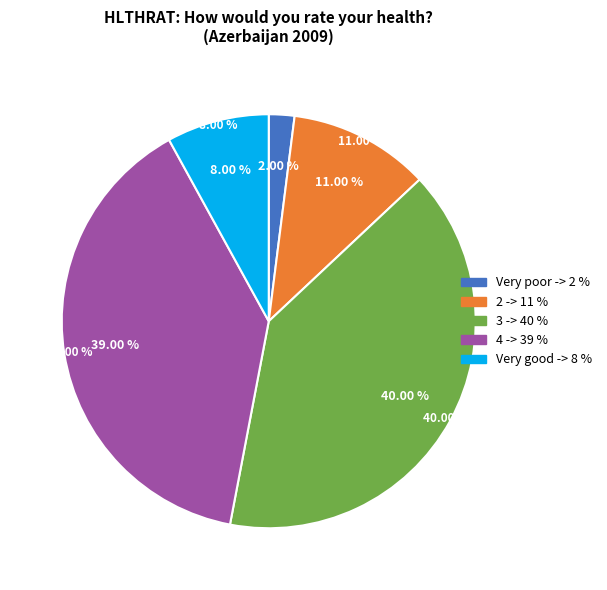

True or false: Very poor accounts for 2% of the total.

True